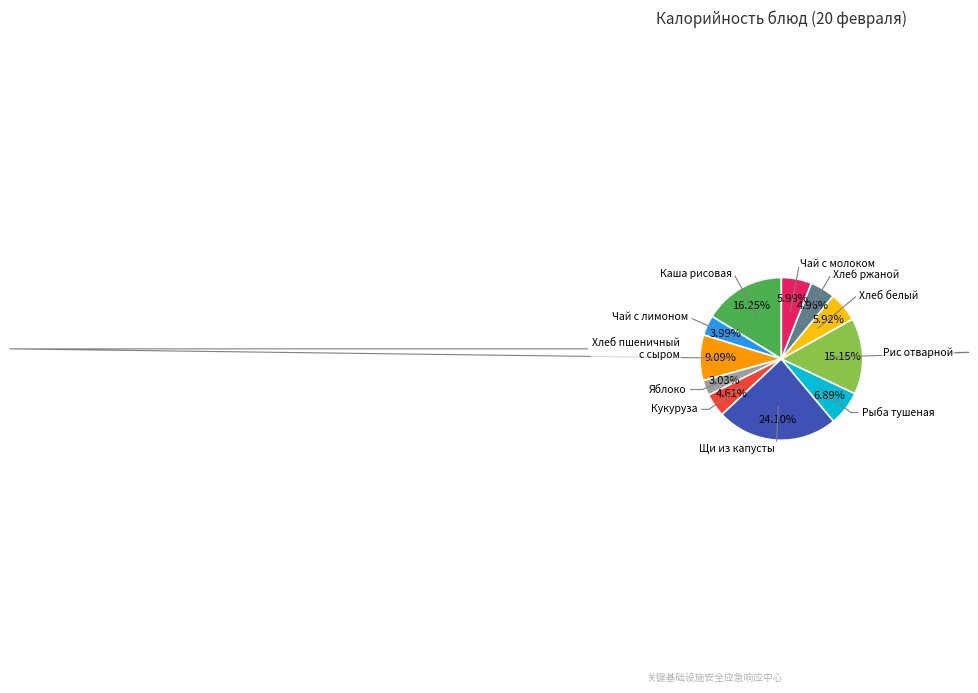

How many slices are in this pie chart?

11